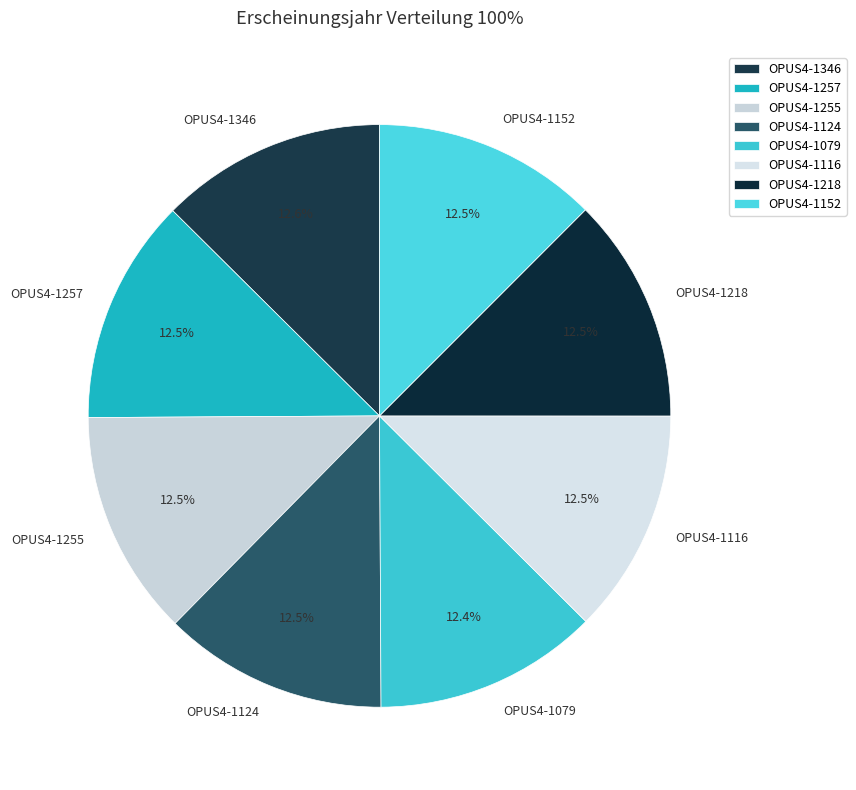

What percentage do OPUS4-1218 and OPUS4-1152 together represent?

25.0%